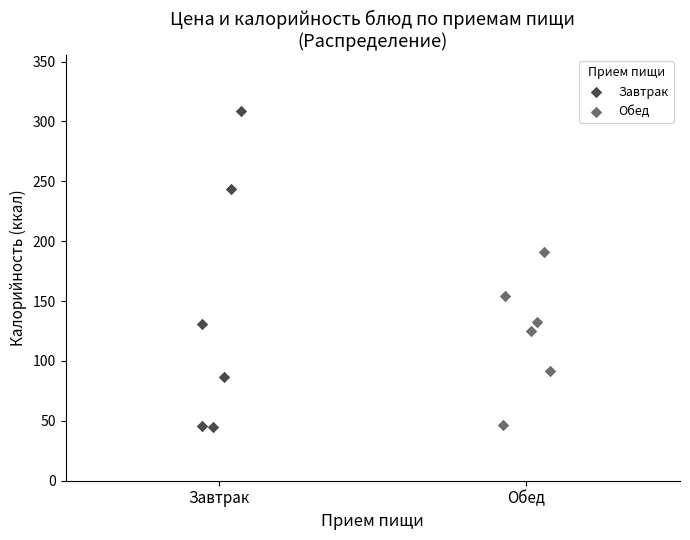

Which series reaches the maximum Y coordinate?

Завтрак